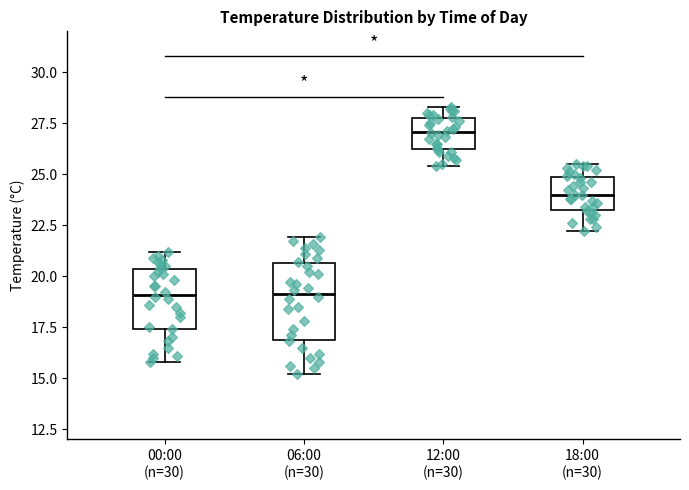

Comparing the boxes themselves (not the whiskers), which one is the tallest?

06:00 (n=30)